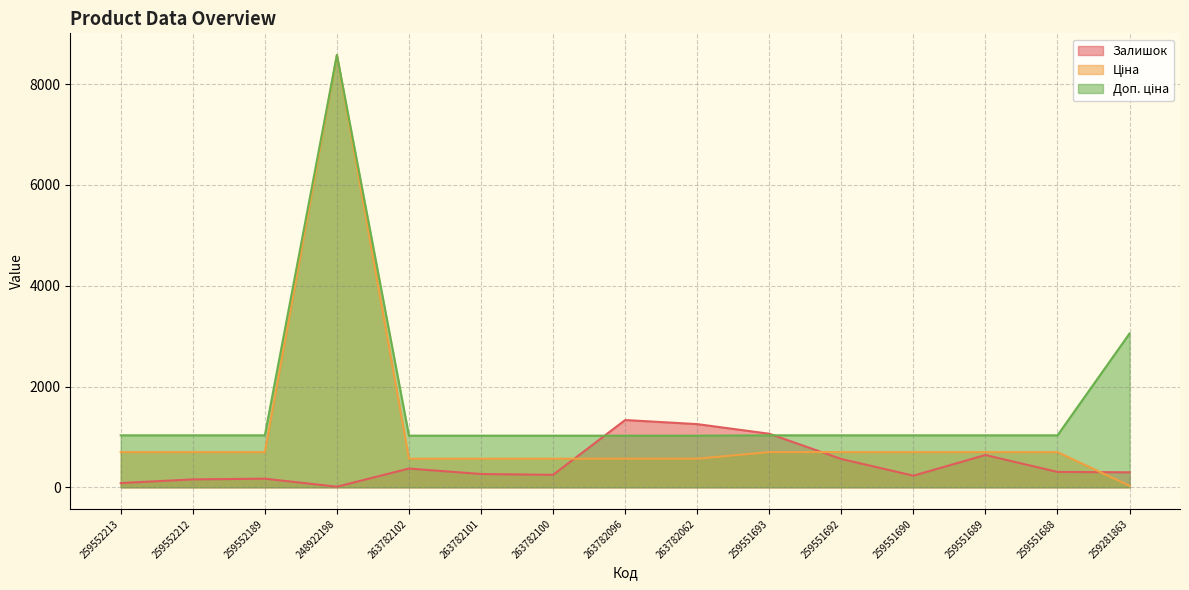

Read the Ціна value at 248922198.

8581.1